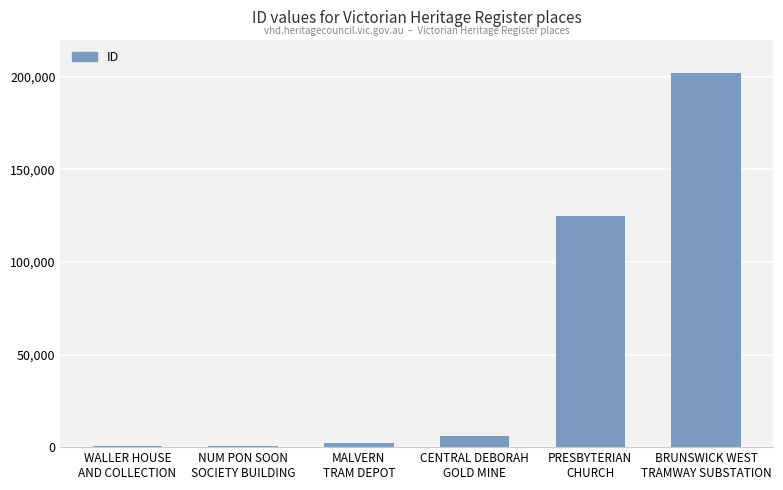

What is the sum of the values at NUM PON SOON
SOCIETY BUILDING and MALVERN
TRAM DEPOT?

2918